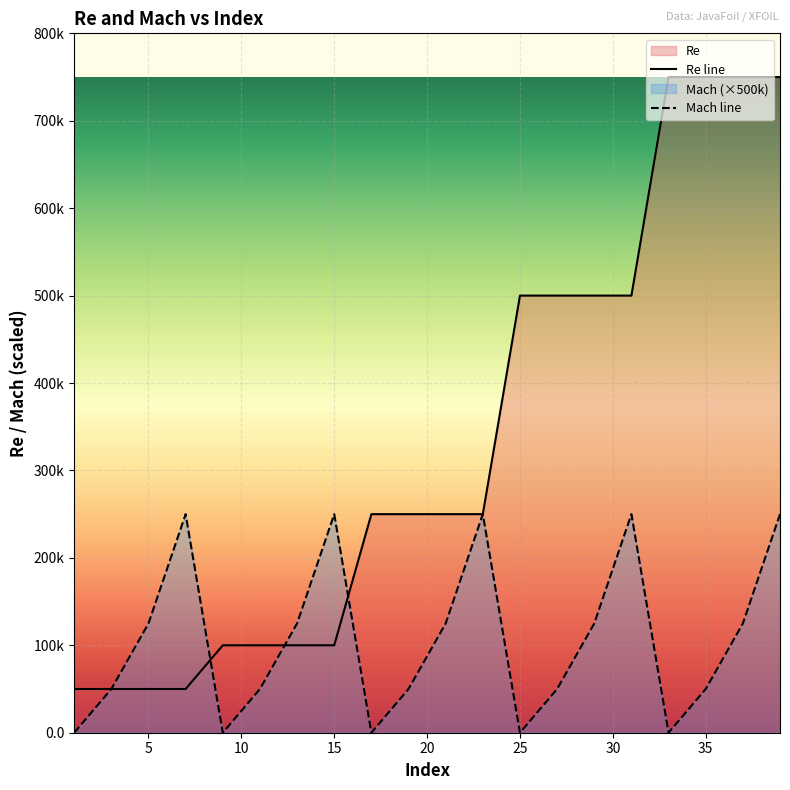

How many interior local peaks does the Mach line series have?

4